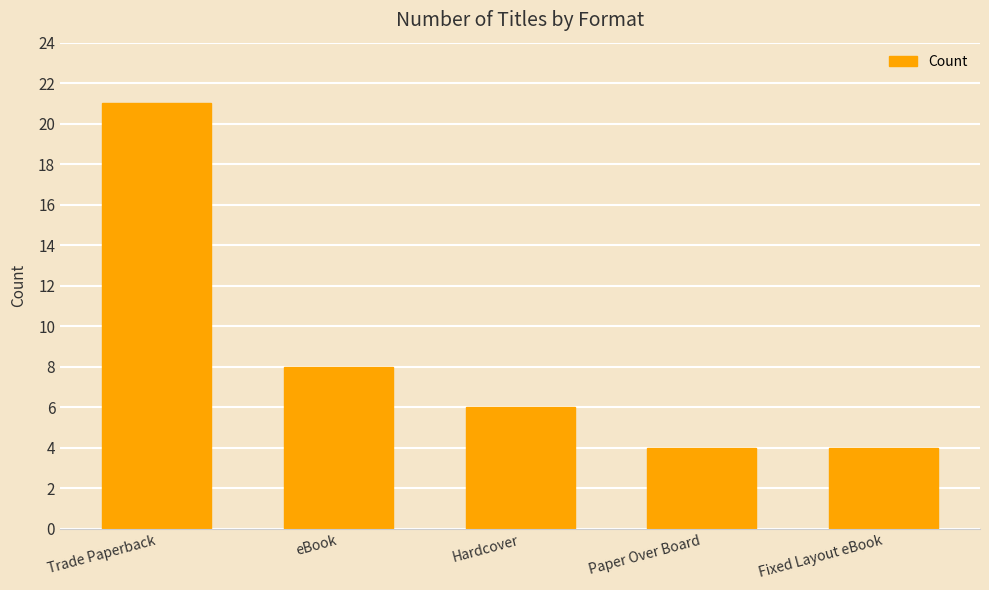

At which label does the data first exceed 6?

Trade Paperback